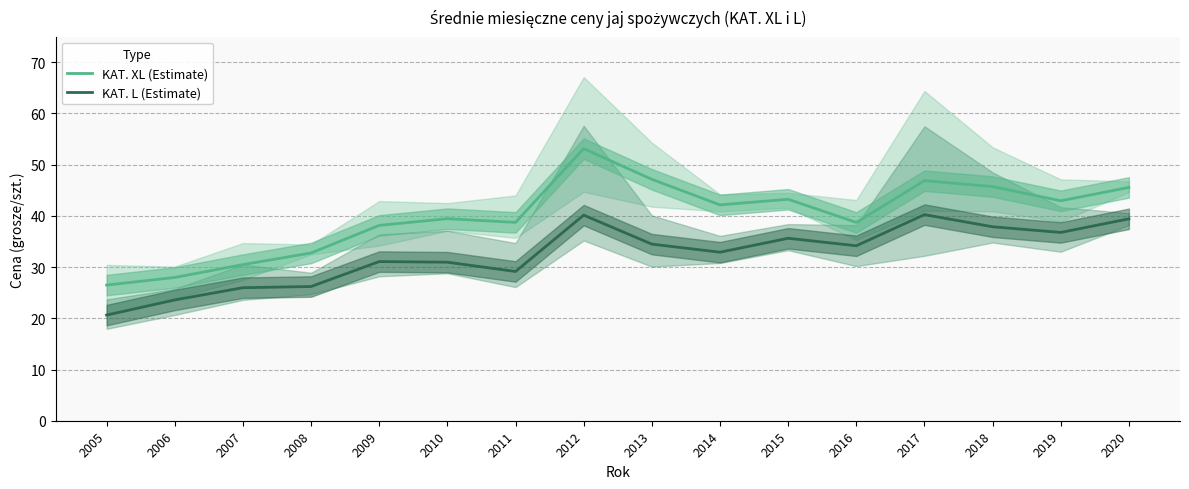

Where is KAT. XL (Estimate) nearest to the value 39?

2011